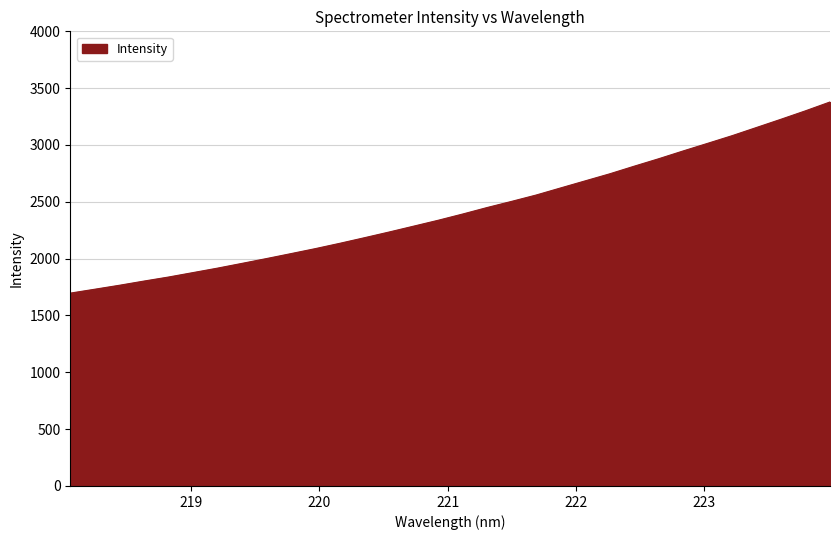

What is the minimum value shown in the chart?

1696.8